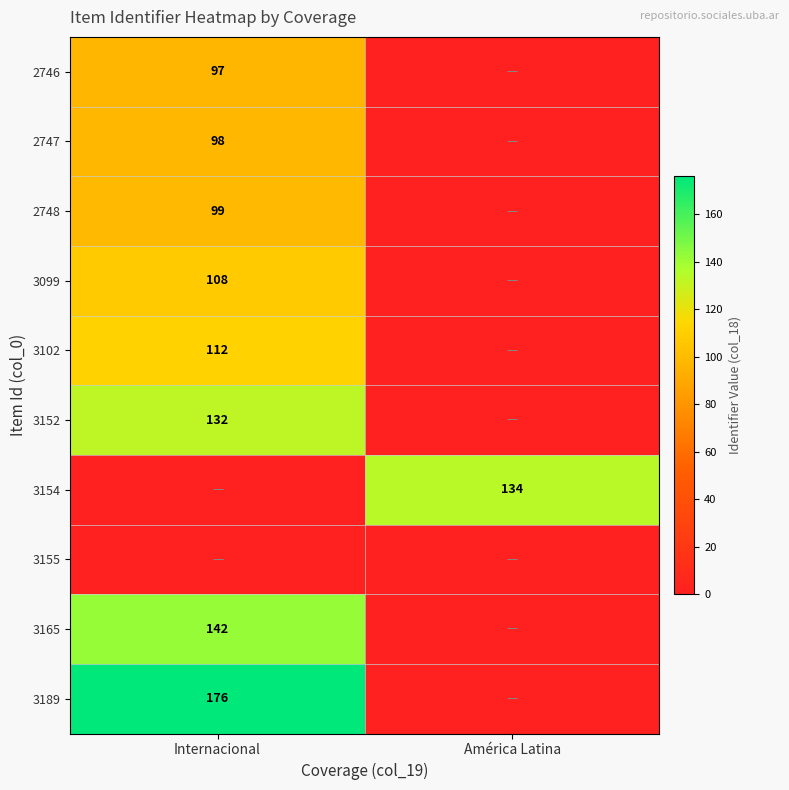

Is the value of 3152 at Internacional greater than the value of 3189 at Internacional?

No